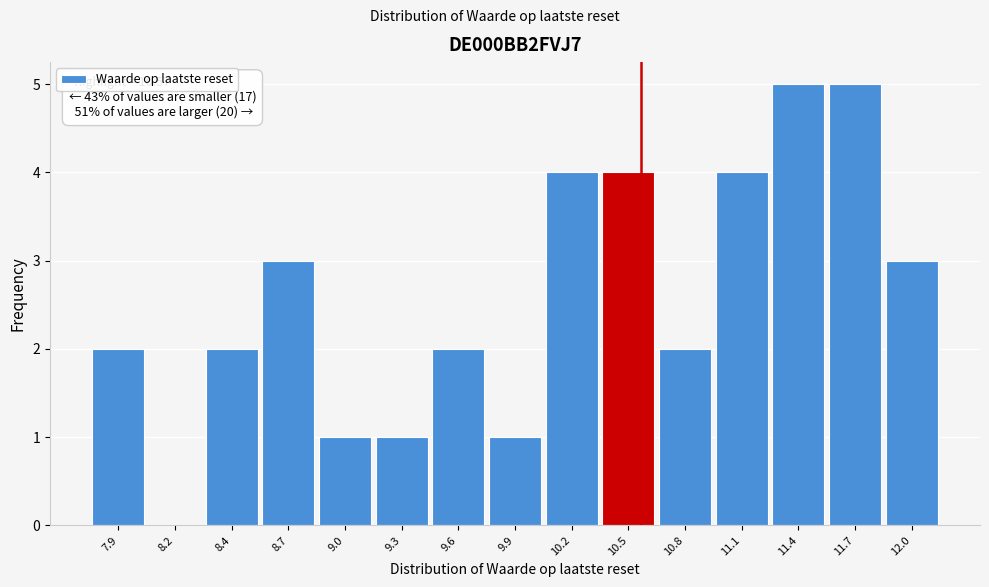

Reading right to left, transcribe all the data shown in this chart.

12.0=3	11.7=5	11.4=5	11.1=4	10.8=2	10.5=4	10.2=4	9.9=1	9.6=2	9.3=1	9.0=1	8.7=3	8.4=2	8.2=0	7.9=2